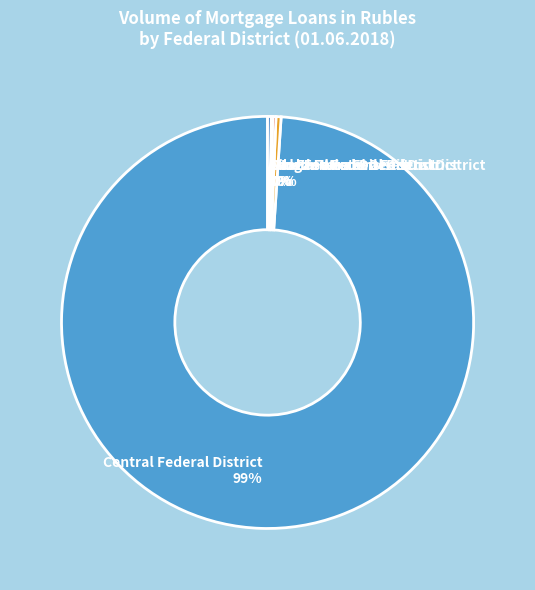

Is it true that North-Western Federal District 0% is 9% of the pie?

False